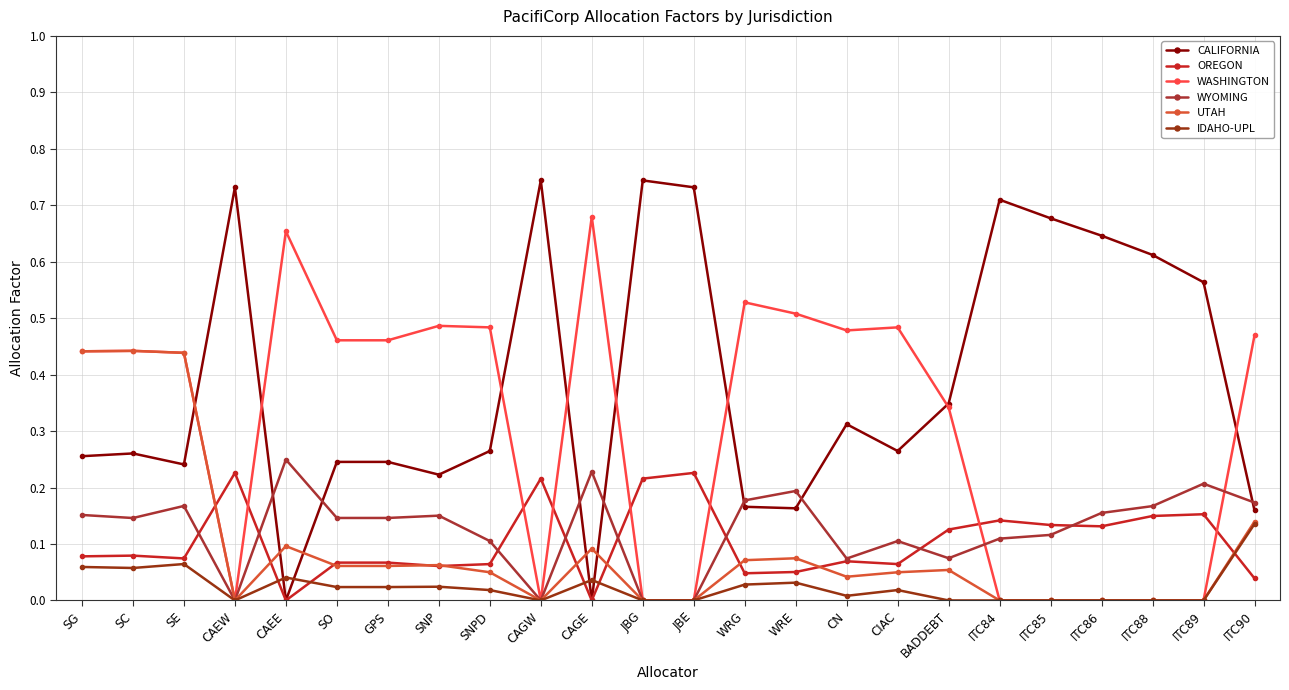

Reading right to left, list all the values displayed in this chart.

CALIFORNIA: ITC90=0.2	ITC89=0.6	ITC88=0.6	ITC86=0.6	ITC85=0.7	ITC84=0.7	BADDEBT=0.3	CIAC=0.3	CN=0.3	WRE=0.2	WRG=0.2	JBE=0.7	JBG=0.7	CAGE=0.0	CAGW=0.7	SNPD=0.3	SNP=0.2	GPS=0.2	SO=0.2	CAEE=0.0	CAEW=0.7	SE=0.2	SC=0.3	SG=0.3
OREGON: ITC90=0.0	ITC89=0.2	ITC88=0.1	ITC86=0.1	ITC85=0.1	ITC84=0.1	BADDEBT=0.1	CIAC=0.1	CN=0.1	WRE=0.1	WRG=0.0	JBE=0.2	JBG=0.2	CAGE=0.0	CAGW=0.2	SNPD=0.1	SNP=0.1	GPS=0.1	SO=0.1	CAEE=0.0	CAEW=0.2	SE=0.1	SC=0.1	SG=0.1
WASHINGTON: ITC90=0.5	ITC89=0.0	ITC88=0.0	ITC86=0.0	ITC85=0.0	ITC84=0.0	BADDEBT=0.3	CIAC=0.5	CN=0.5	WRE=0.5	WRG=0.5	JBE=0.0	JBG=0.0	CAGE=0.7	CAGW=0.0	SNPD=0.5	SNP=0.5	GPS=0.5	SO=0.5	CAEE=0.7	CAEW=0.0	SE=0.4	SC=0.4	SG=0.4
WYOMING: ITC90=0.2	ITC89=0.2	ITC88=0.2	ITC86=0.2	ITC85=0.1	ITC84=0.1	BADDEBT=0.1	CIAC=0.1	CN=0.1	WRE=0.2	WRG=0.2	JBE=0.0	JBG=0.0	CAGE=0.2	CAGW=0.0	SNPD=0.1	SNP=0.2	GPS=0.1	SO=0.1	CAEE=0.2	CAEW=0.0	SE=0.2	SC=0.1	SG=0.2
UTAH: ITC90=0.1	ITC89=0.0	ITC88=0.0	ITC86=0.0	ITC85=0.0	ITC84=0.0	BADDEBT=0.1	CIAC=0.0	CN=0.0	WRE=0.1	WRG=0.1	JBE=0.0	JBG=0.0	CAGE=0.1	CAGW=0.0	SNPD=0.0	SNP=0.1	GPS=0.1	SO=0.1	CAEE=0.1	CAEW=0.0	SE=0.4	SC=0.4	SG=0.4
IDAHO-UPL: ITC90=0.1	ITC89=0.0	ITC88=0.0	ITC86=0.0	ITC85=0.0	ITC84=0.0	BADDEBT=0.0	CIAC=0.0	CN=0.0	WRE=0.0	WRG=0.0	JBE=0.0	JBG=0.0	CAGE=0.0	CAGW=0.0	SNPD=0.0	SNP=0.0	GPS=0.0	SO=0.0	CAEE=0.0	CAEW=0.0	SE=0.1	SC=0.1	SG=0.1